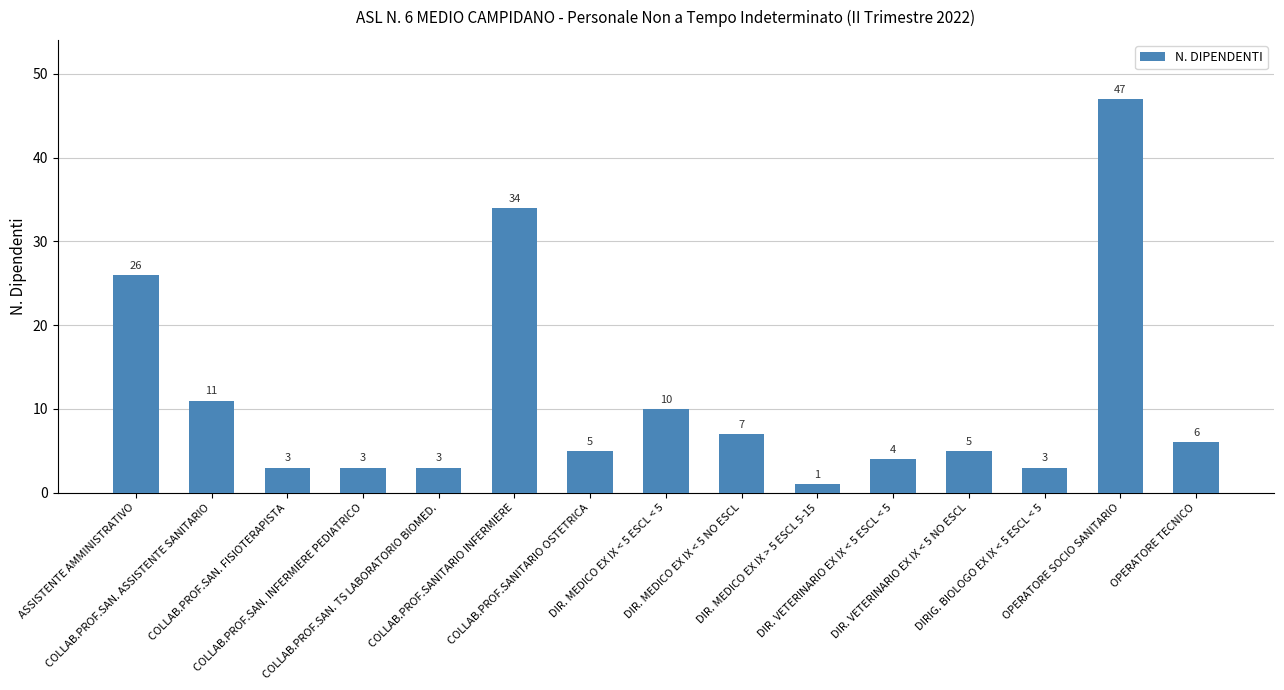

Is it true that the value at COLLAB.PROF.SANITARIO OSTETRICA is 5?

True